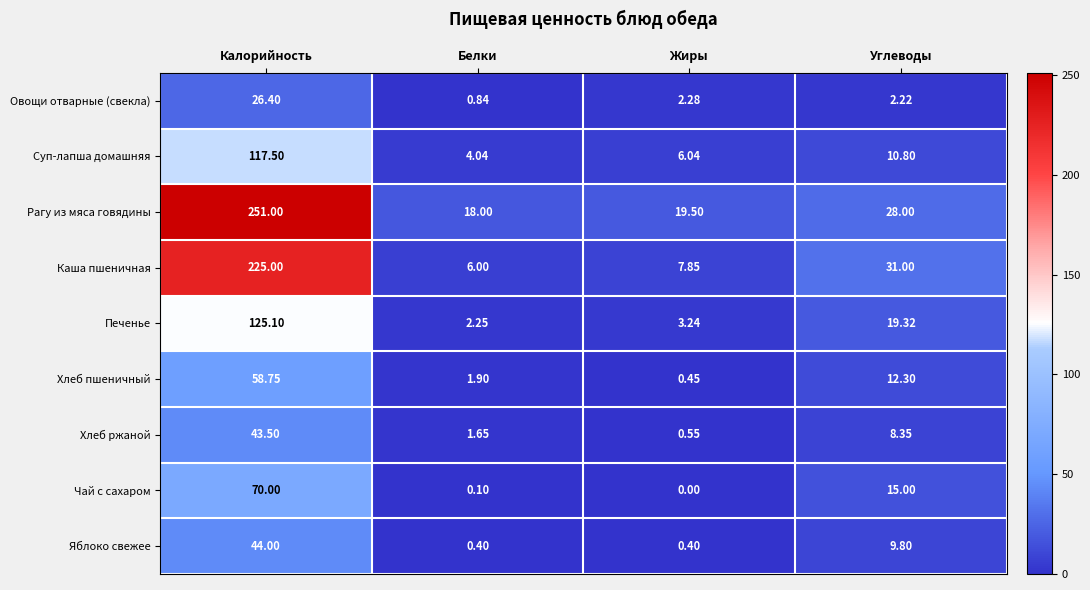

At which label does Овощи отварные (свекла) reach its minimum?

Белки